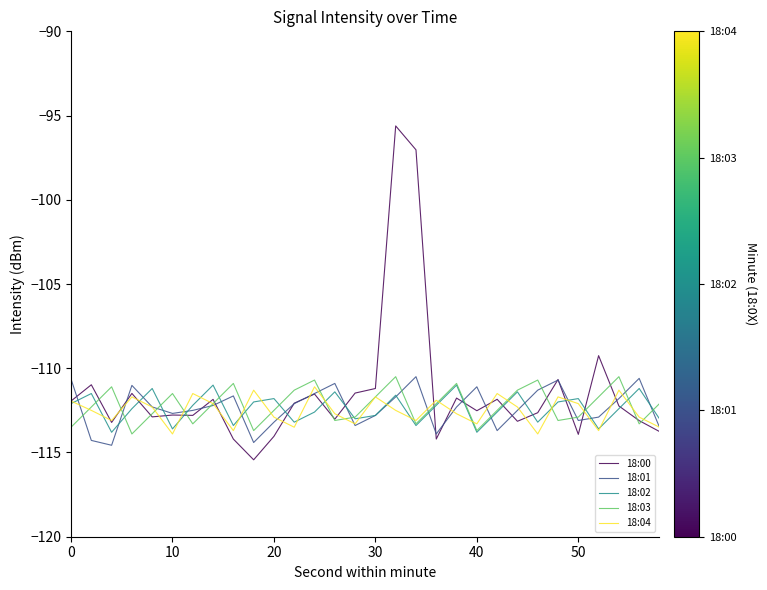

What is the maximum value for 18:00?

-95.6